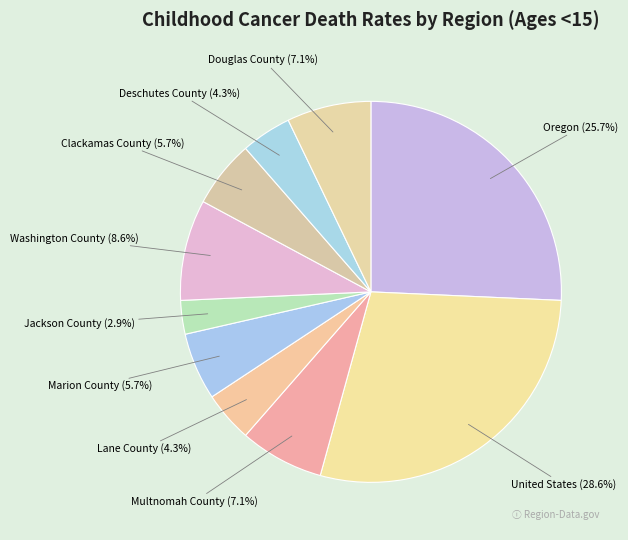

What percentage is NOT represented by Marion County?

94.3%